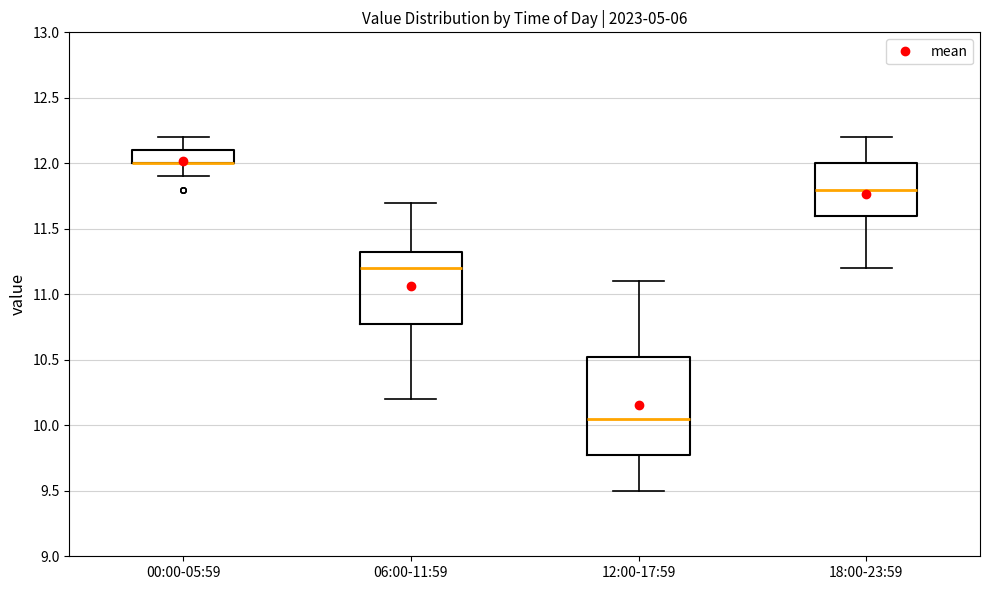

Reading left to right, read every box against the y-axis: the position of its median line, the range the box covers, and the ends of its whiskers. The values are not printed on the chart, so give them approximately, as read against the axis.

00:00-05:59: median 12.00 (drawn on the box's lower edge), box 12.00 to 12.10, whiskers 11.90 to 12.20
06:00-11:59: median 11.20, box 10.80 to 11.35, whiskers 10.20 to 11.70
12:00-17:59: median 10.05, box 9.80 to 10.55, whiskers 9.50 to 11.10
18:00-23:59: median 11.80, box 11.60 to 12.00, whiskers 11.20 to 12.20